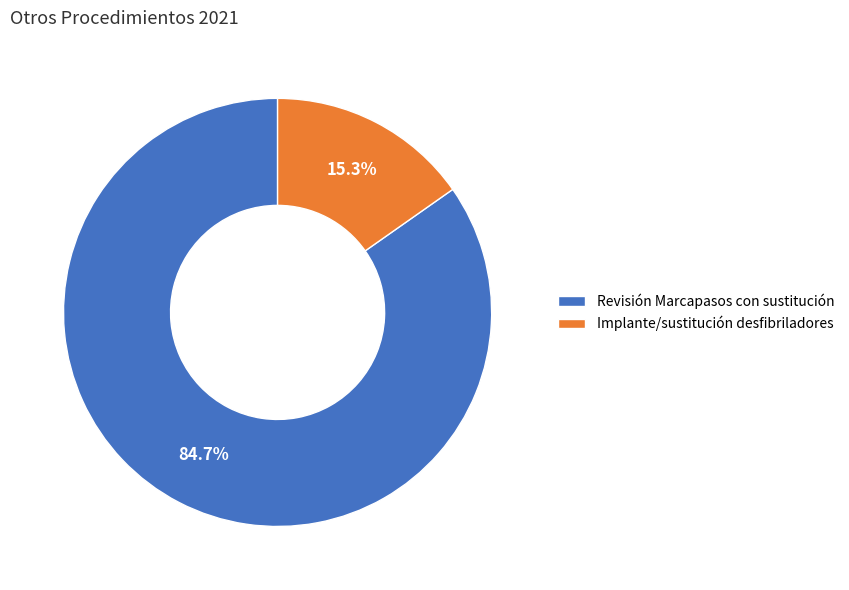

Which category has the smallest portion of the pie?

Implante/sustitución desfibriladores